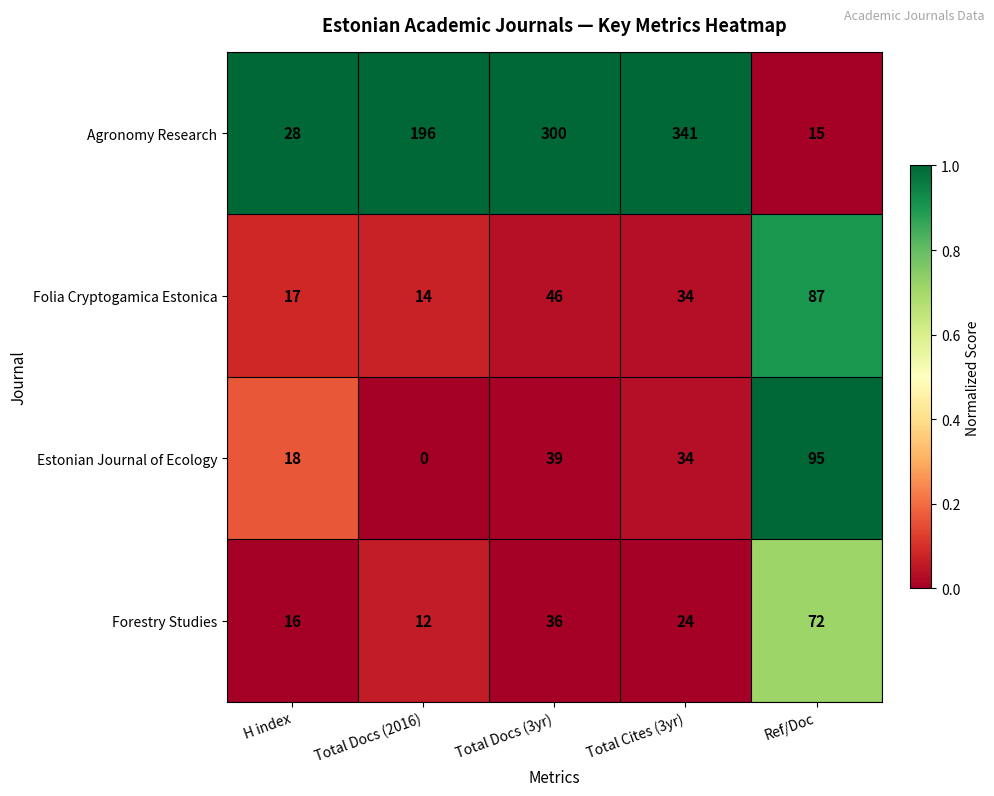

Reading left to right, transcribe all the data shown in this chart.

Agronomy Research: 28	196	300	341	15
Folia Cryptogamica Estonica: 17	14	46	34	87
Estonian Journal of Ecology: 18	0	39	34	95
Forestry Studies: 16	12	36	24	72